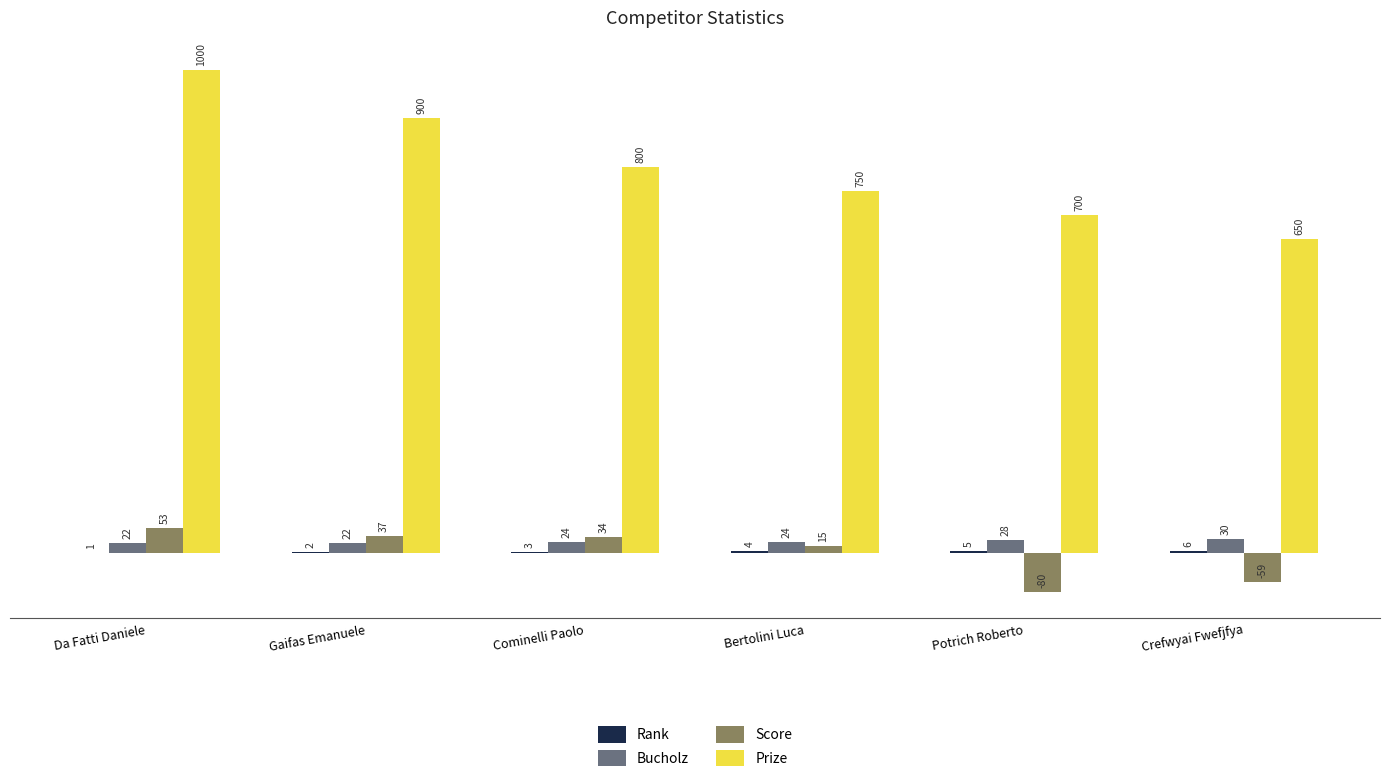

What is the maximum value for Bucholz?

30